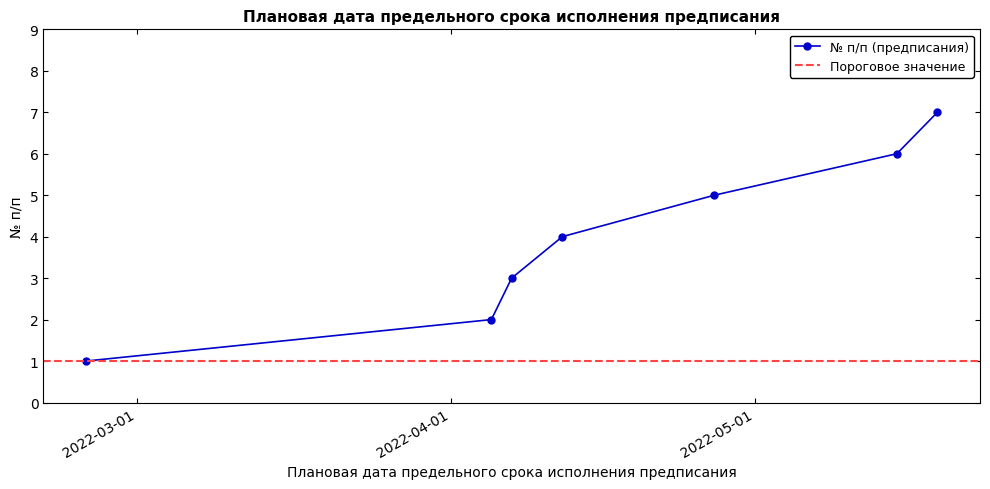

How many lines are shown in the chart?

1